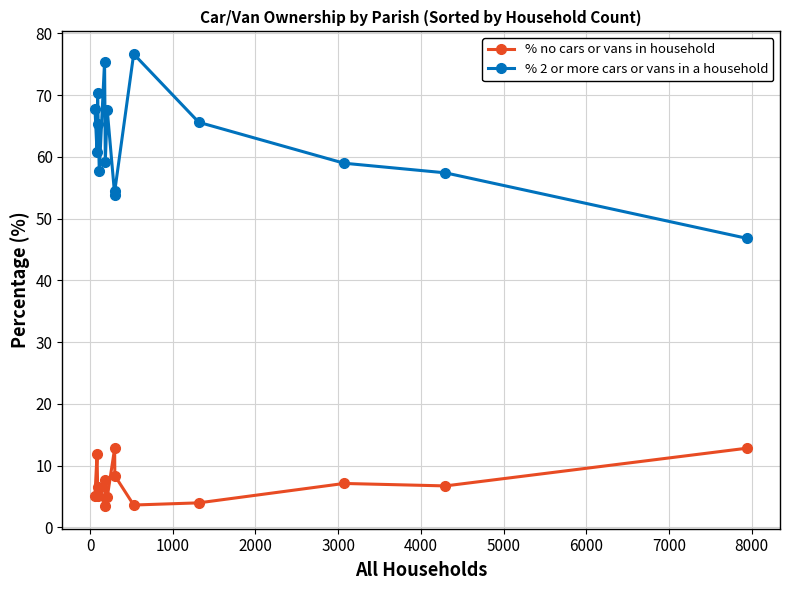

True or false: % 2 or more cars or vans in a household and % no cars or vans in household cross at least once.

False